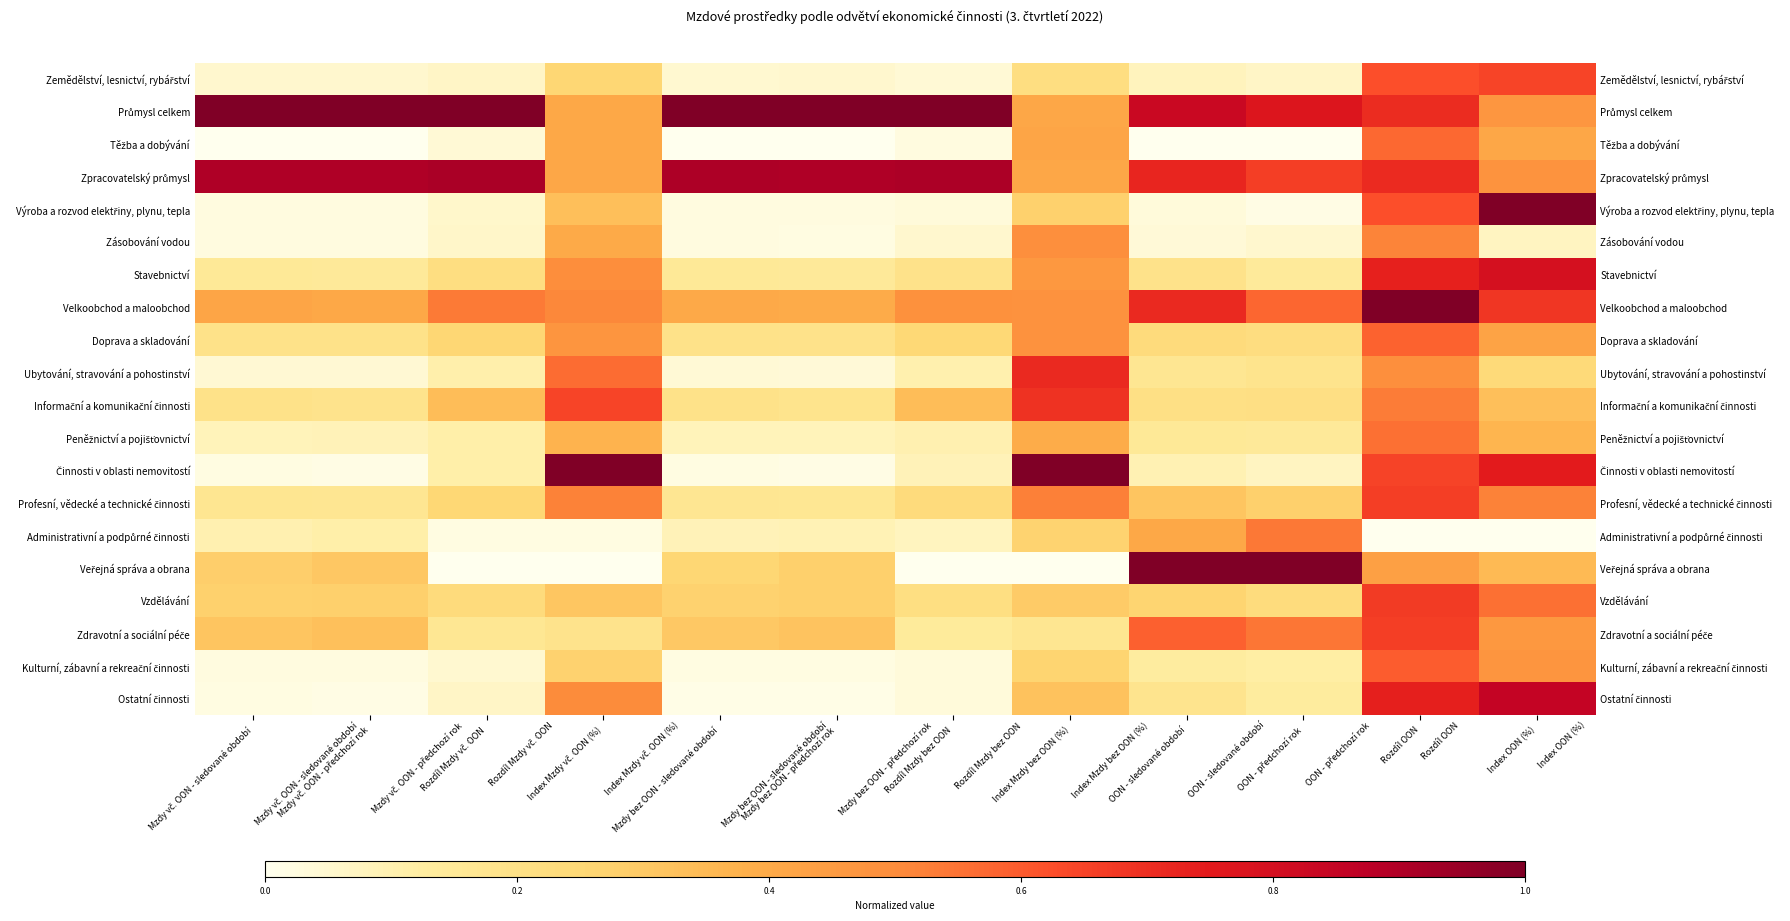

What is the spread (max minus min) of values at OON - předchozí rok?

1.0